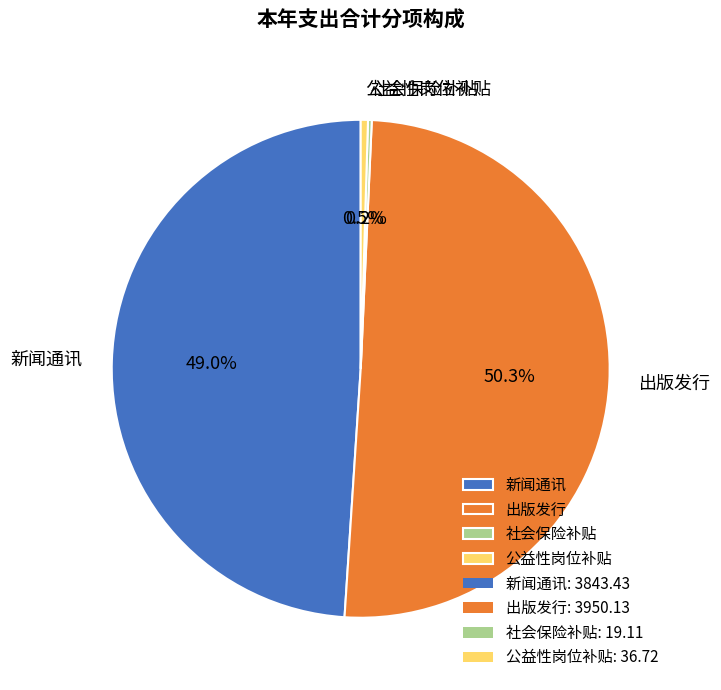

What is the largest slice in the pie chart?

出版发行